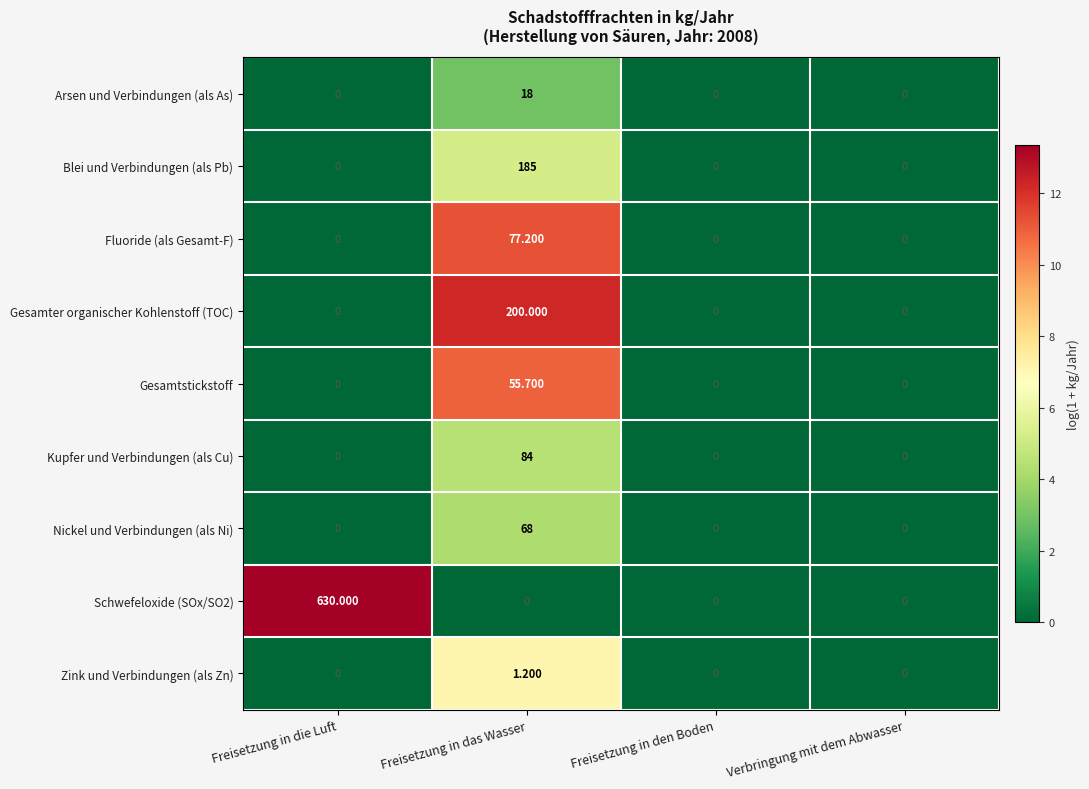

Rank the series at Freisetzung in das Wasser from highest to lowest value.

Gesamter organischer Kohlenstoff (TOC), Blei und Verbindungen (als Pb), Kupfer und Verbindungen (als Cu), Fluoride (als Gesamt-F), Nickel und Verbindungen (als Ni), Gesamtstickstoff, Arsen und Verbindungen (als As), Zink und Verbindungen (als Zn), Schwefeloxide (SOx/SO2)